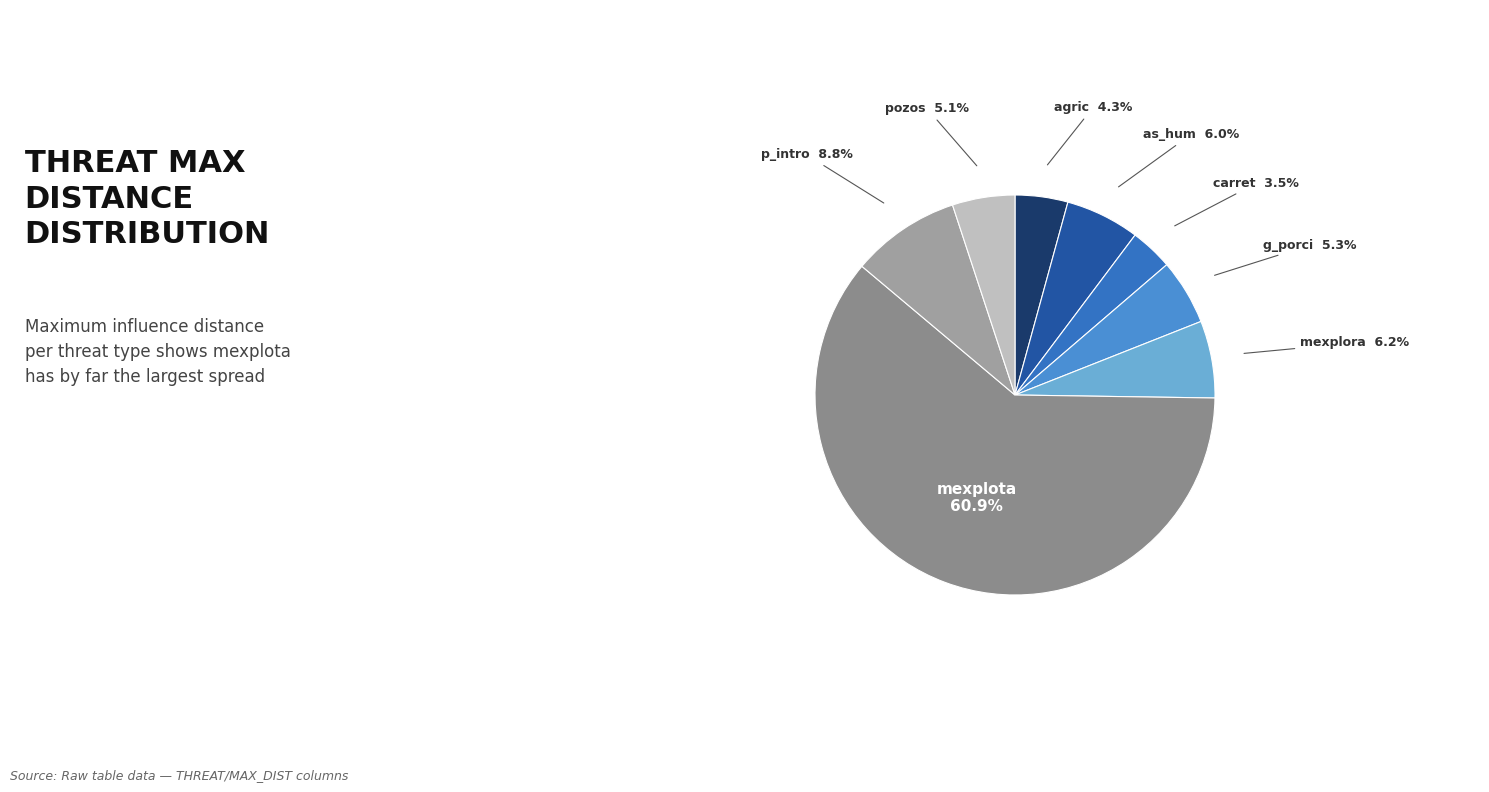

What is the largest slice in the pie chart?

mexplota